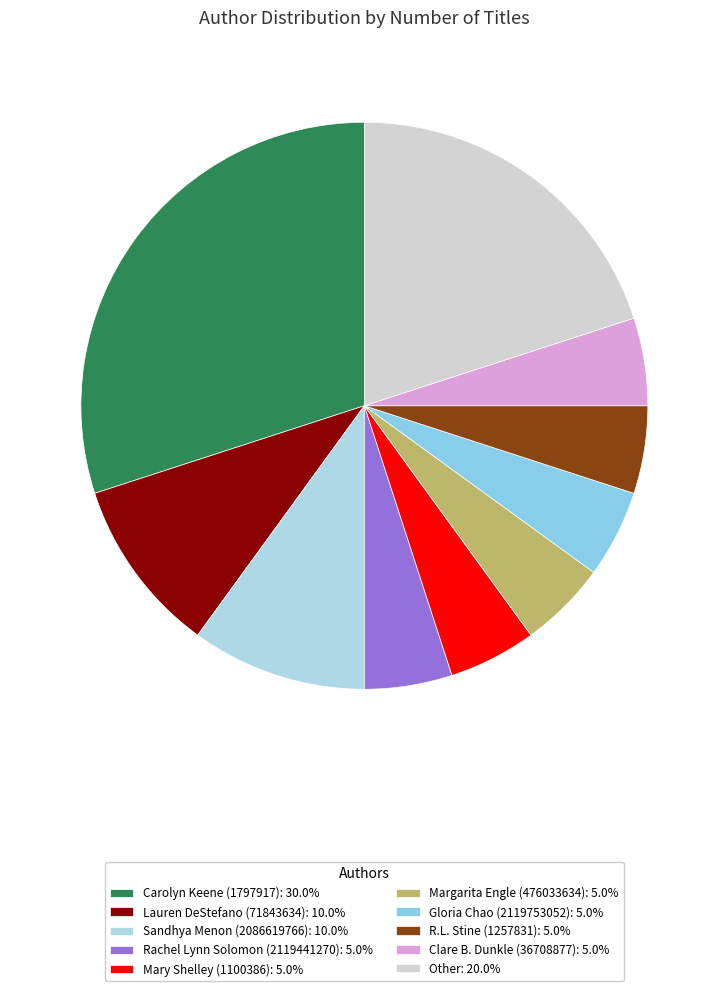

How many slices are in this pie chart?

10